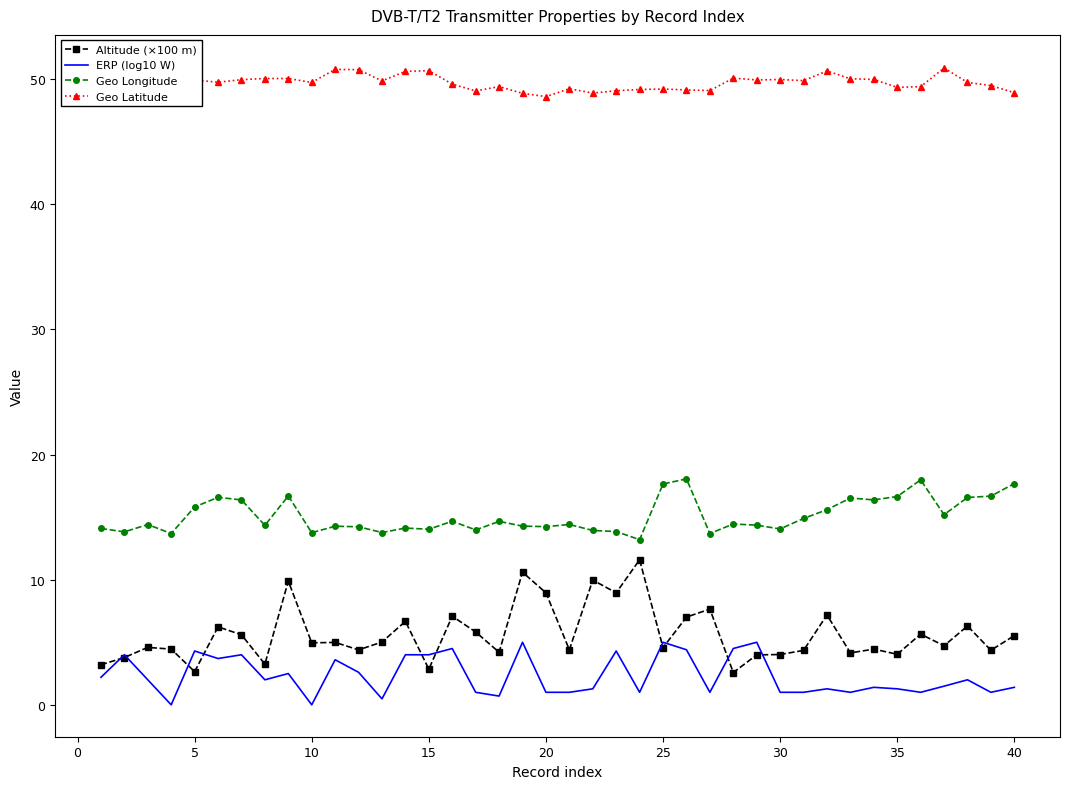

True or false: Geo Longitude and ERP (log10 W) intersect in this chart.

False